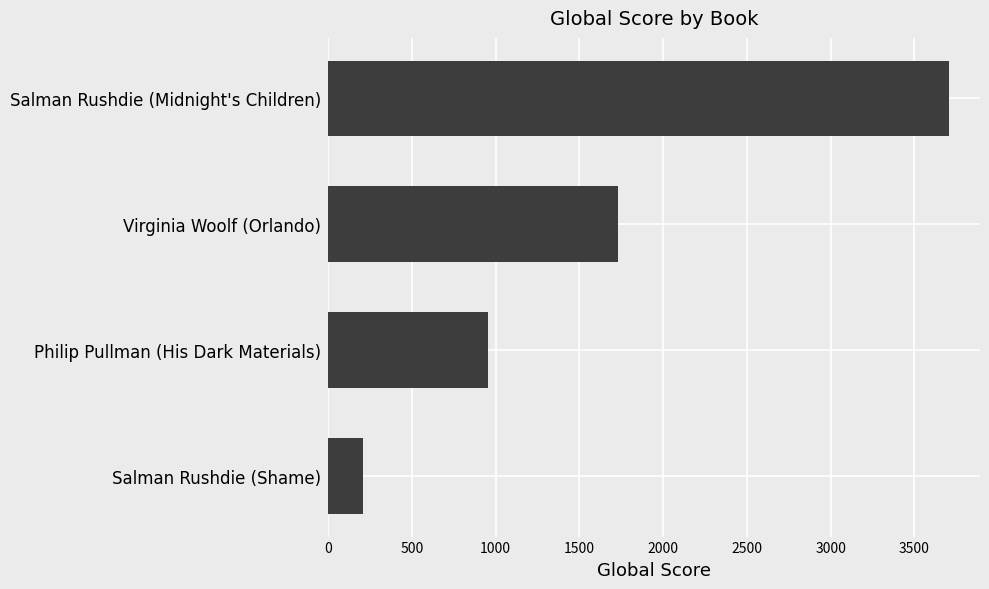

Approximately how many times larger is the value at Philip Pullman (His Dark Materials) compared to Virginia Woolf (Orlando)?

0.6